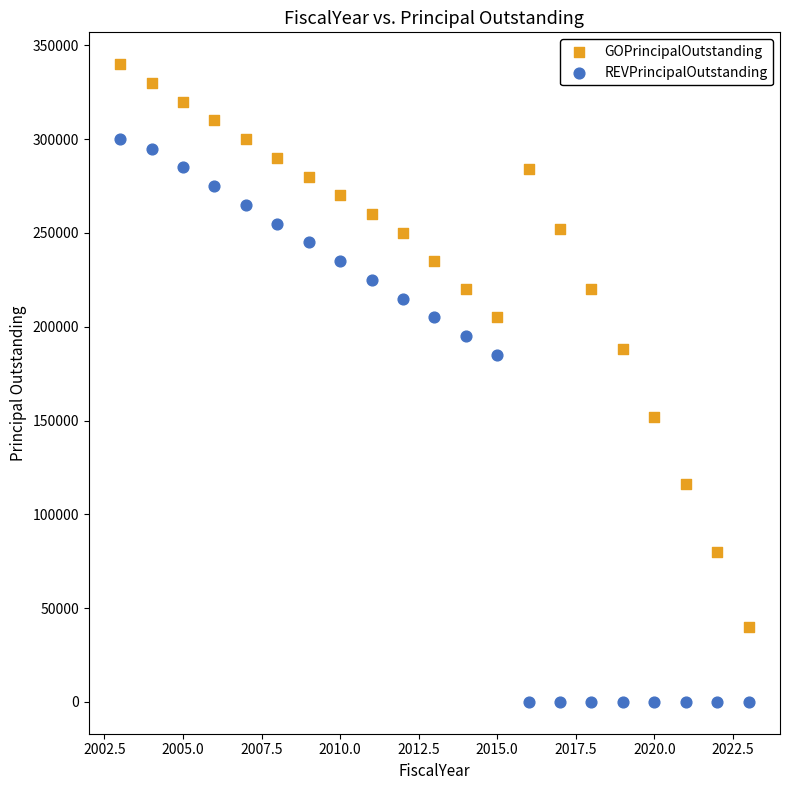

Across all data points, what is the range of Y values (max minus min)?

340000